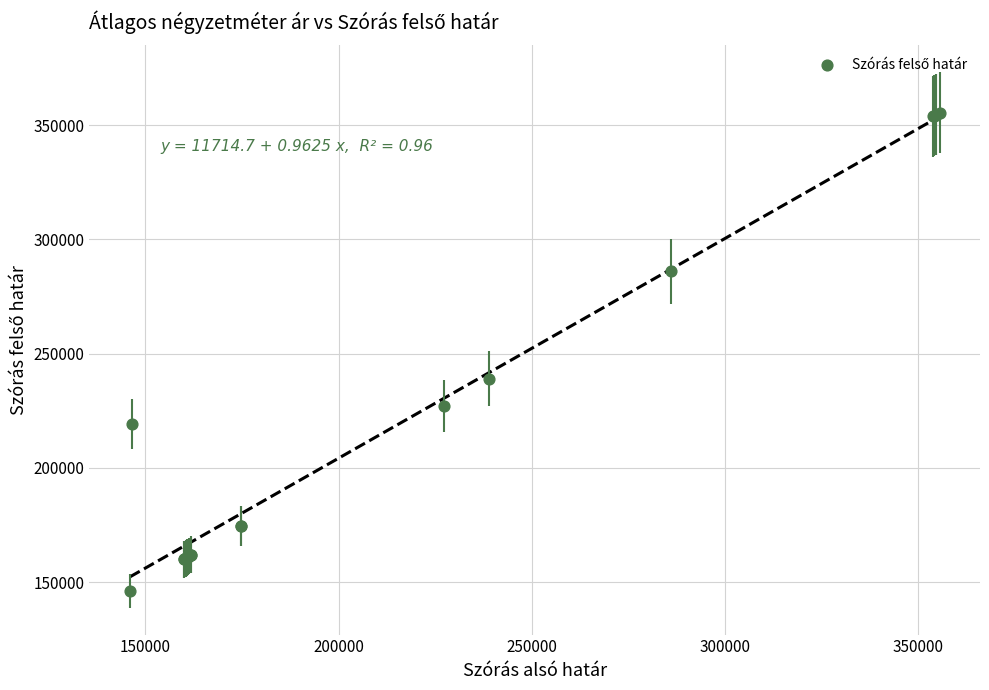

What Y value in the scatter plot is closest to 250752?

239022